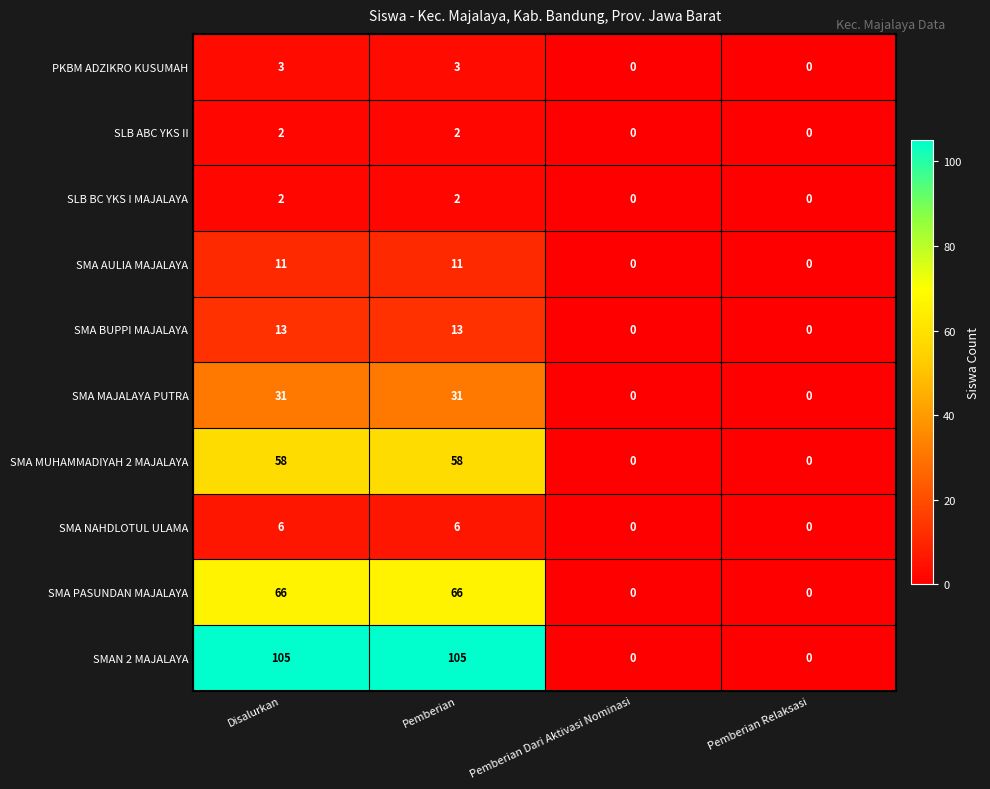

Is it true that SMA MUHAMMADIYAH 2 MAJALAYA equals 36 at Pemberian Relaksasi?

False